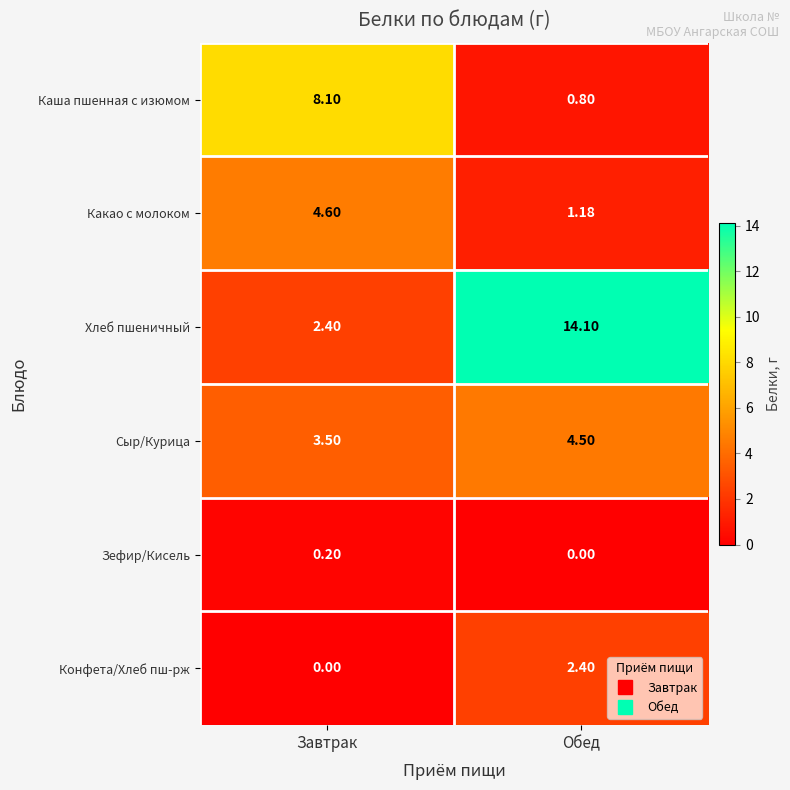

Where is Сыр/Курица nearest to the value 4?

Завтрак